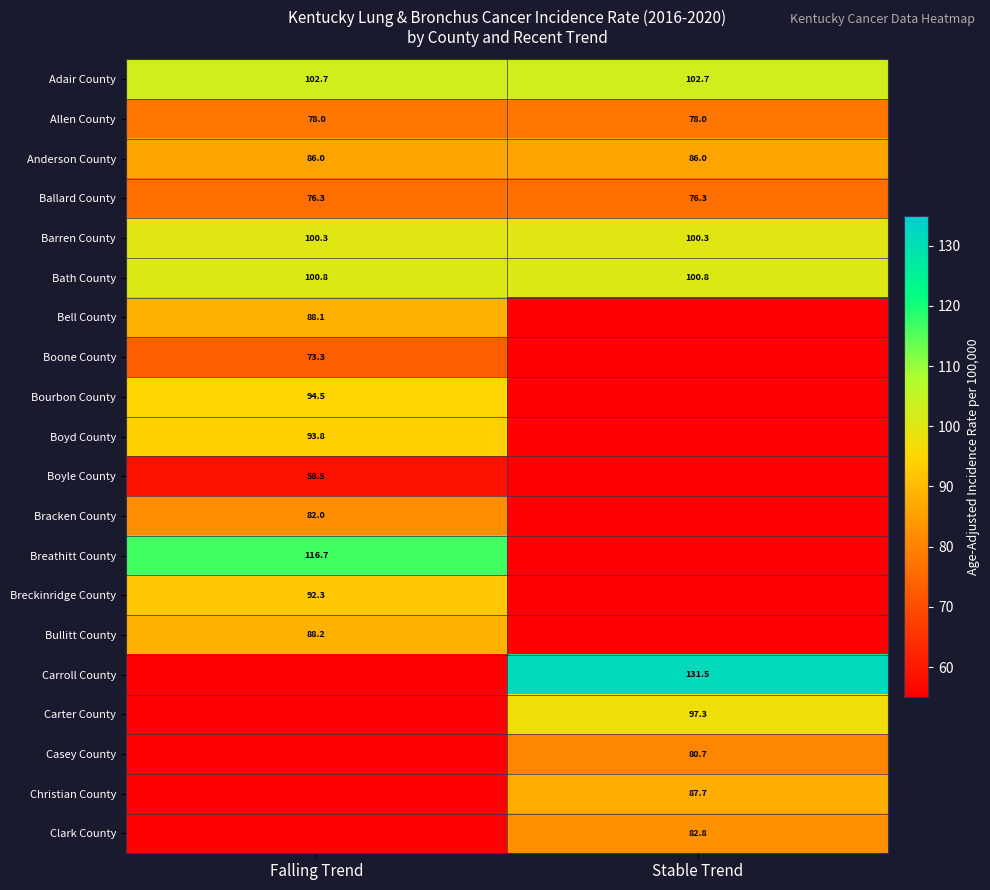

What is the lowest value of the Allen County series?

78.0